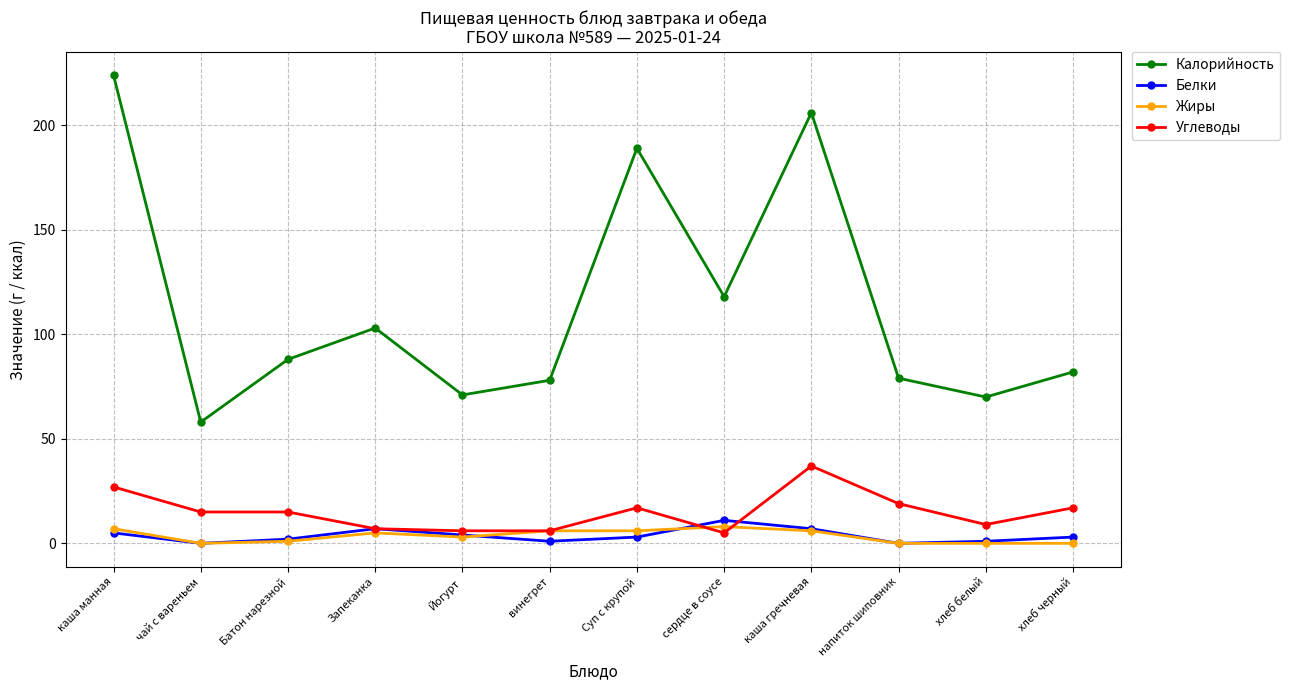

How many lines are shown in the chart?

4